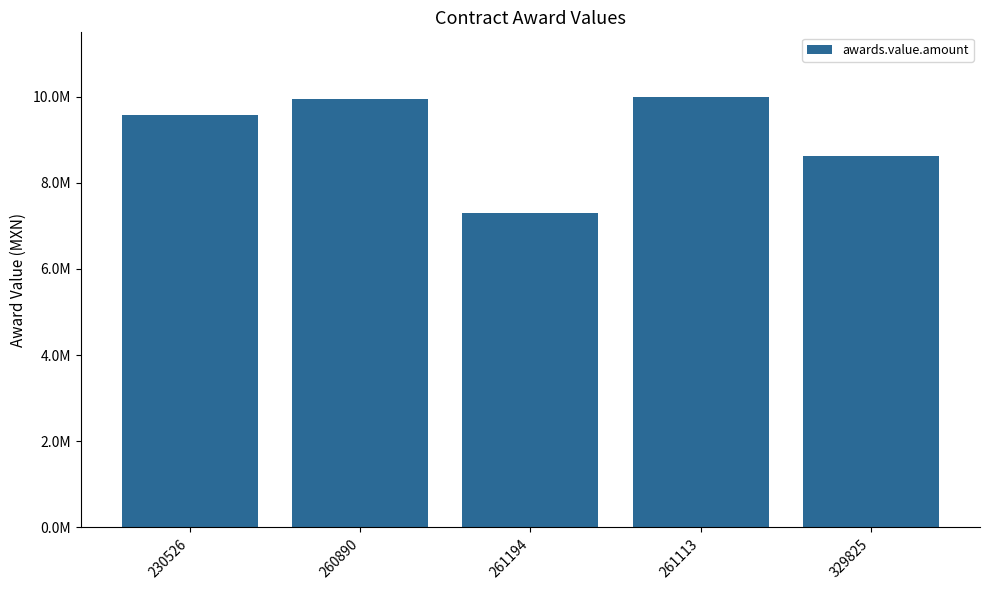

Reading left to right, extract all data points from this chart.

9560557.8	9953520.6	7290000.0	9991549.4	8624270.3